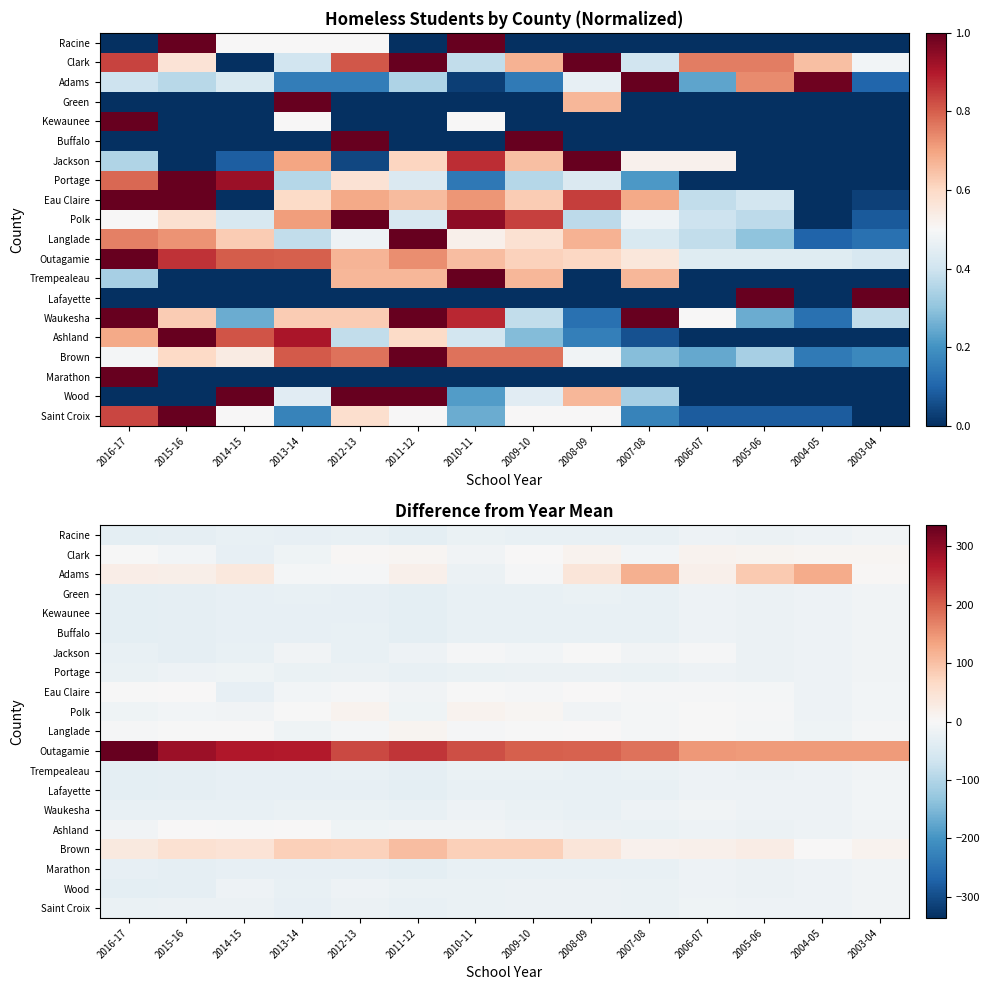

Count the number of data series in this chart.

20